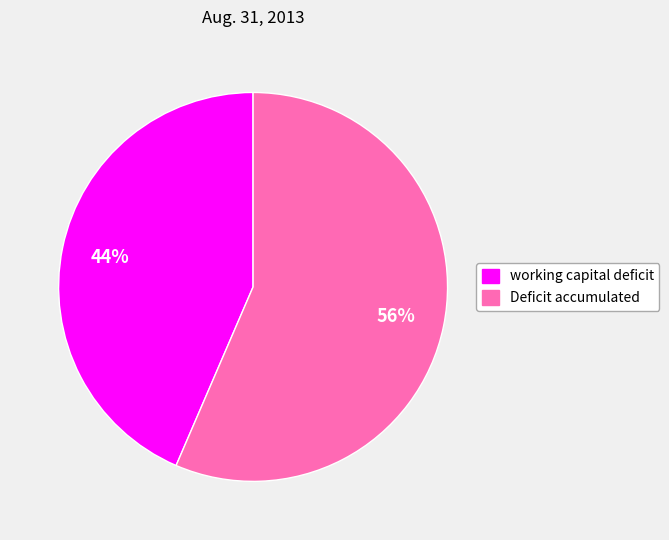

Which category has the smallest portion of the pie?

working capital deficit